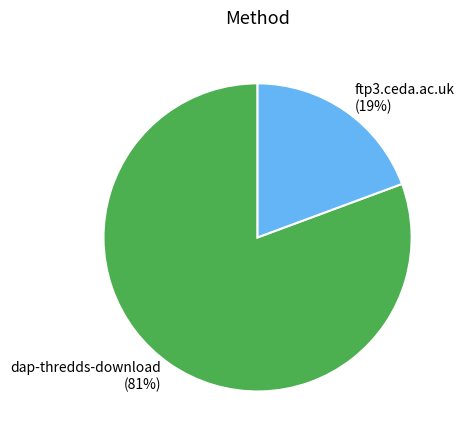

What is the ratio of the value at ftp3.ceda.ac.uk to the value at dap-thredds-download?

0.2